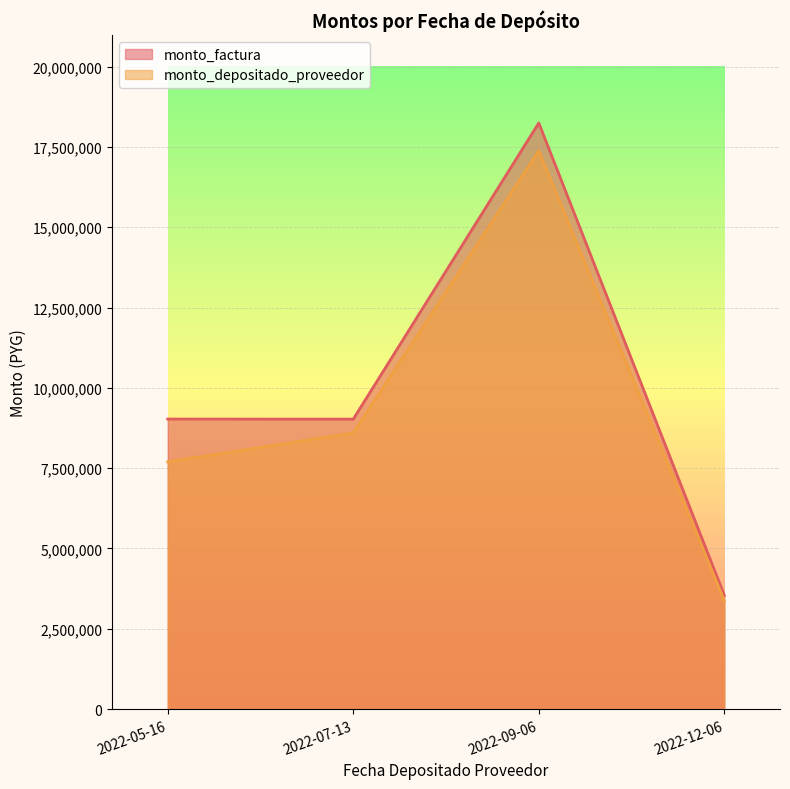

What is the label of the 3rd point from the right?

2022-07-13